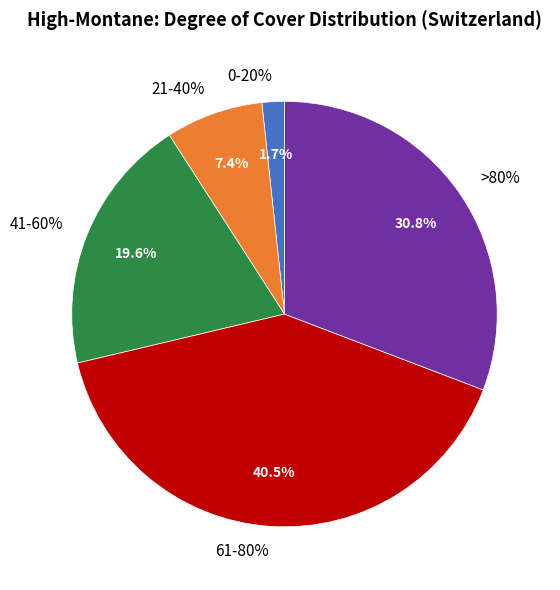

What is the change in value from 61-80% to >80%?

-9.7